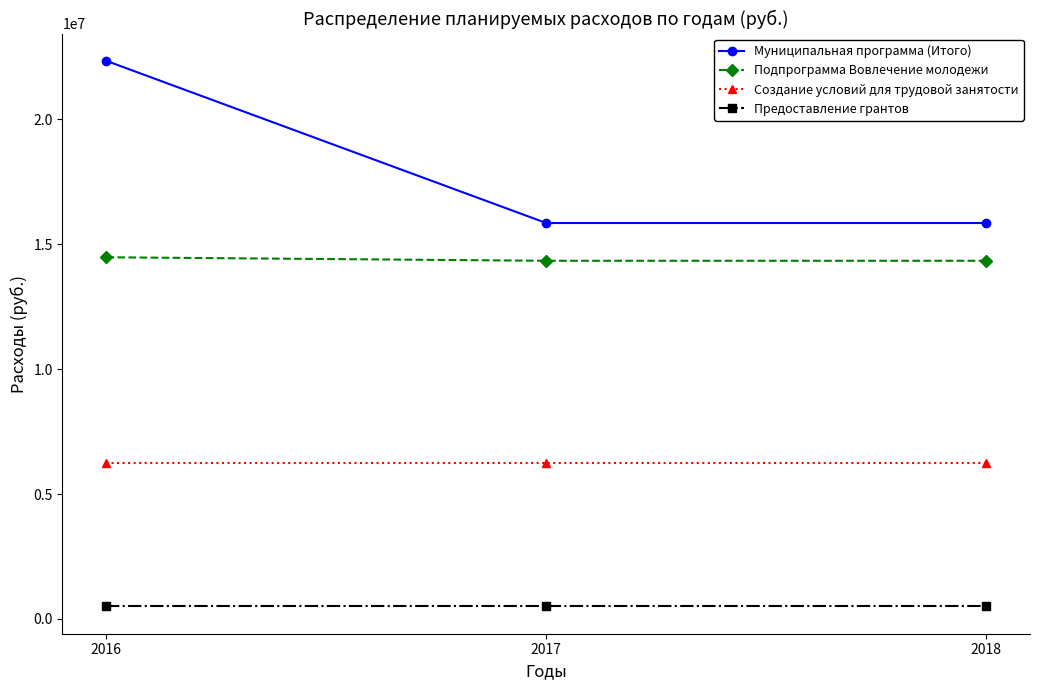

How many lines are shown in the chart?

4